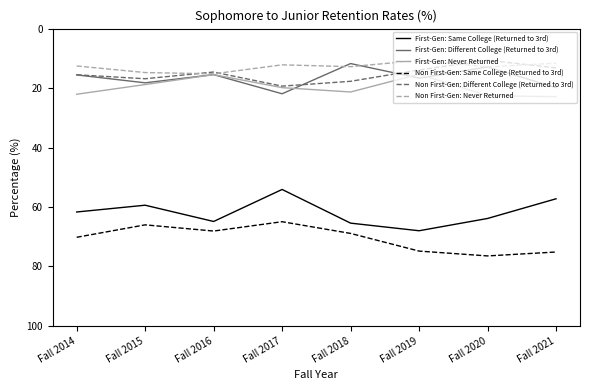

What is the total value across all series at Fall 2016?

193.8